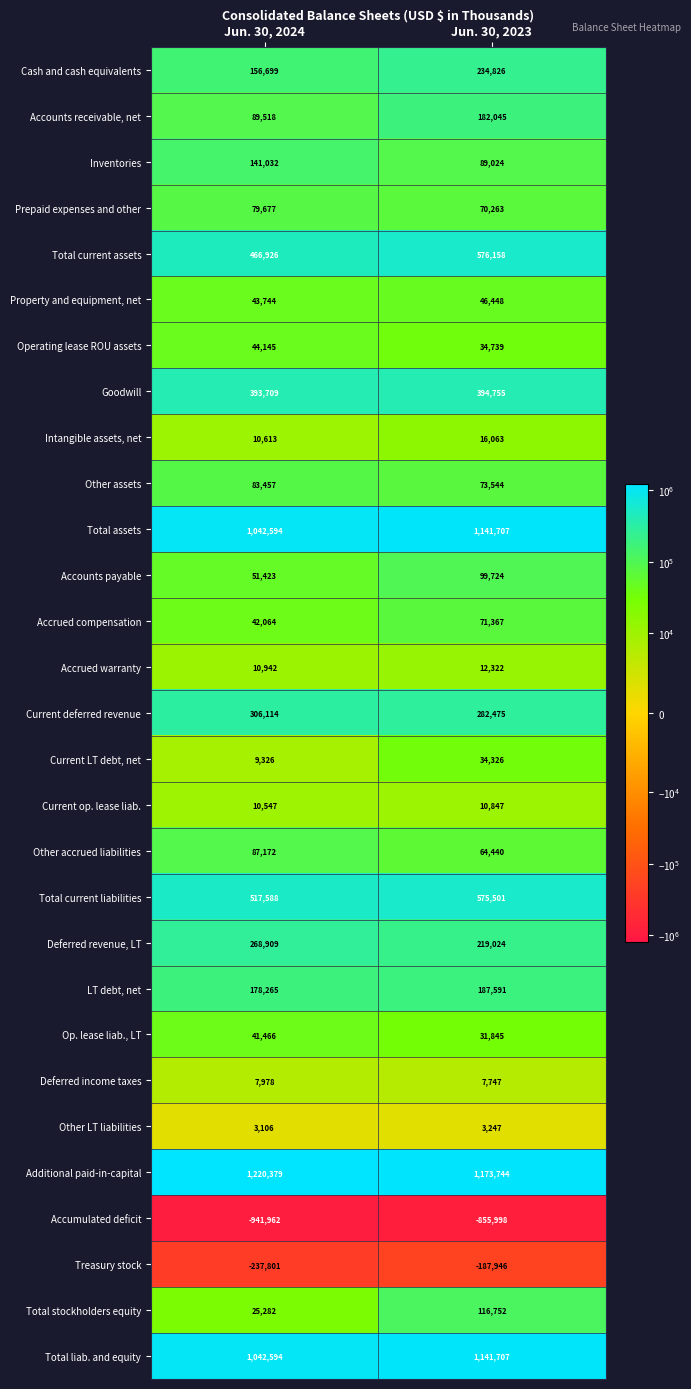

At which label is Current deferred revenue closest to 294294?

Jun. 30, 2023